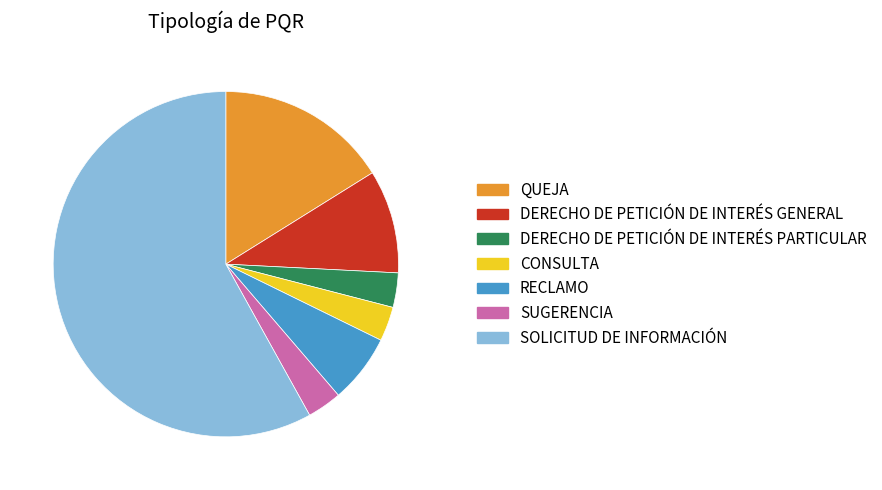

Do CONSULTA and SUGERENCIA together represent more than half of the pie?

No